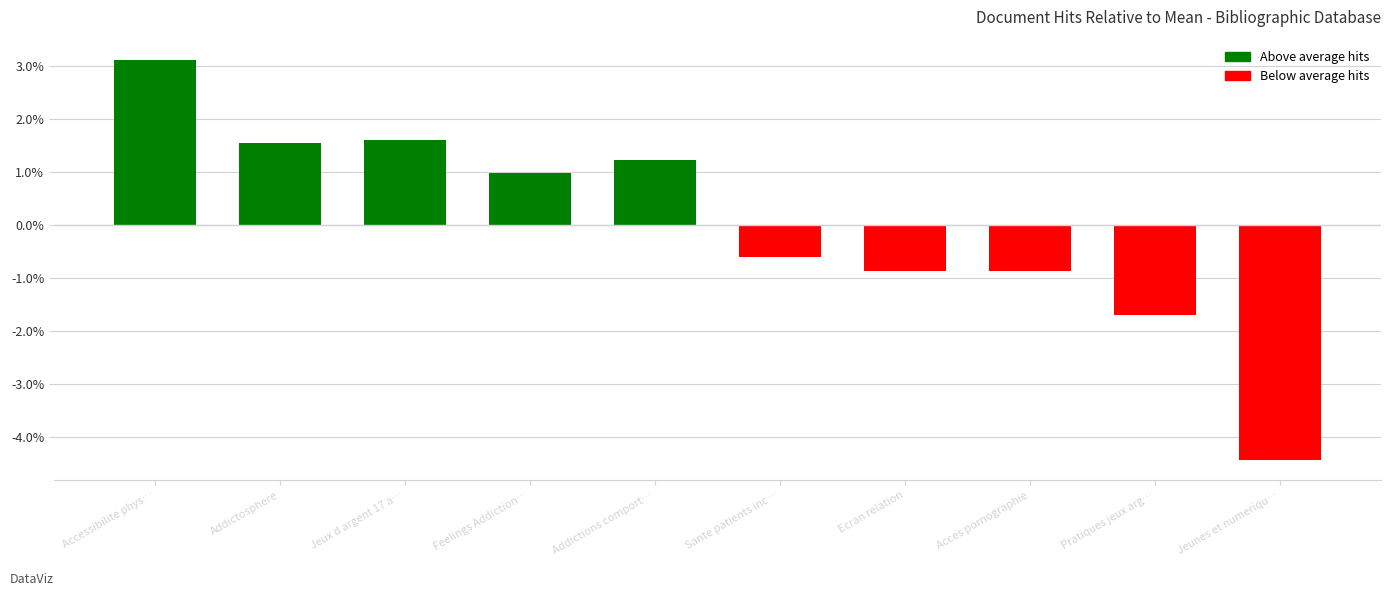

Reading right to left, extract all data points from this chart.

Jeunes et numeriqu…=-4.4	Pratiques jeux arg…=-1.7	Acces pornographie=-0.9	Ecran relation=-0.9	Sante patients inc…=-0.6	Addictions comport…=1.2	Feelings Addiction…=1.0	Jeux d argent 17 a…=1.6	Addictosphere=1.5	Accessibilite phys…=3.1